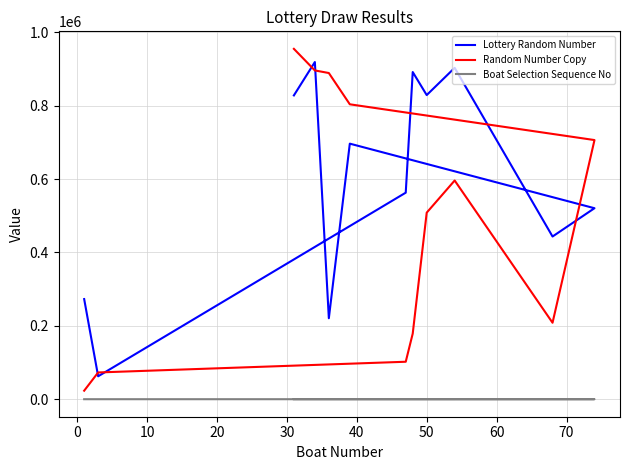

Which series changed the most between 0 and 40?

Lottery Random Number